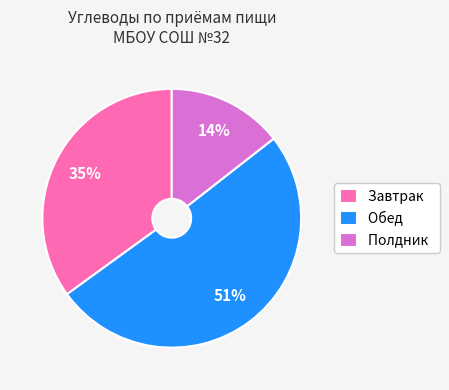

To the nearest percent, what is the difference between the Полдник and Завтрак slice percentages?

21%